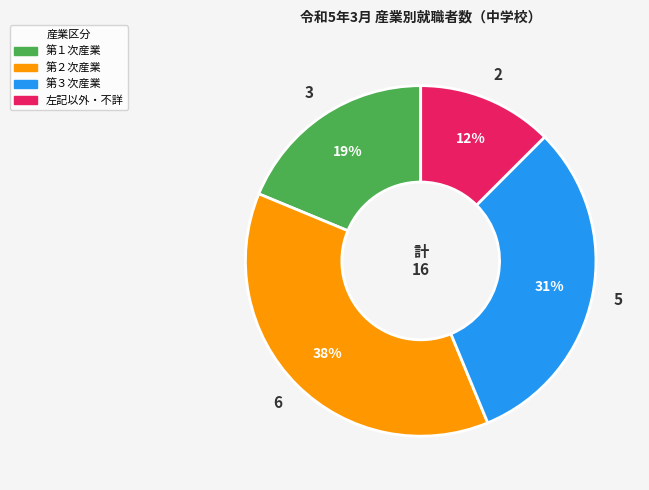

Which slice is the largest?

第２次産業